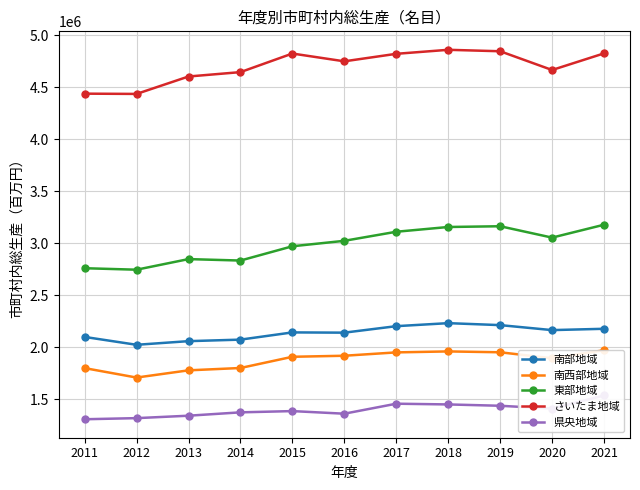

What is the smallest value displayed?

1307895